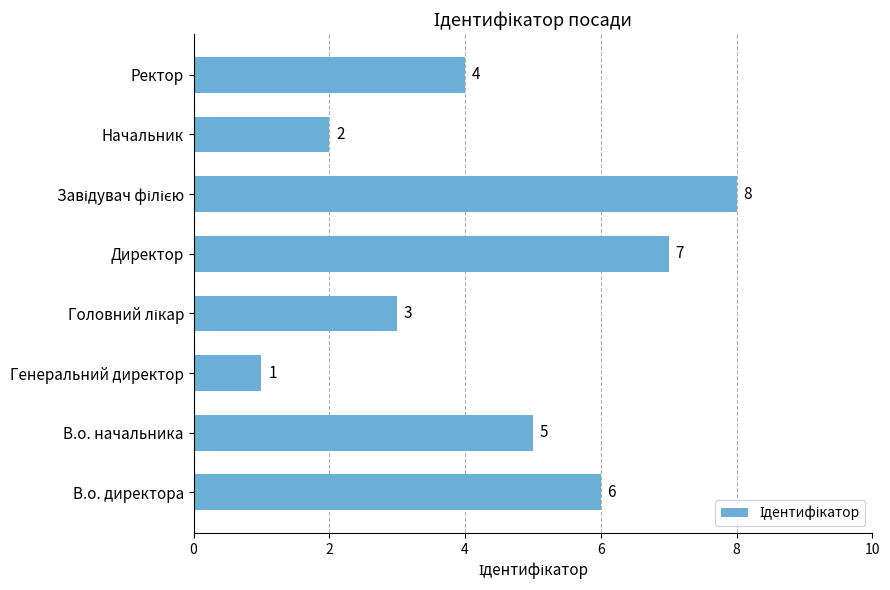

What is the maximum value shown in the chart?

8